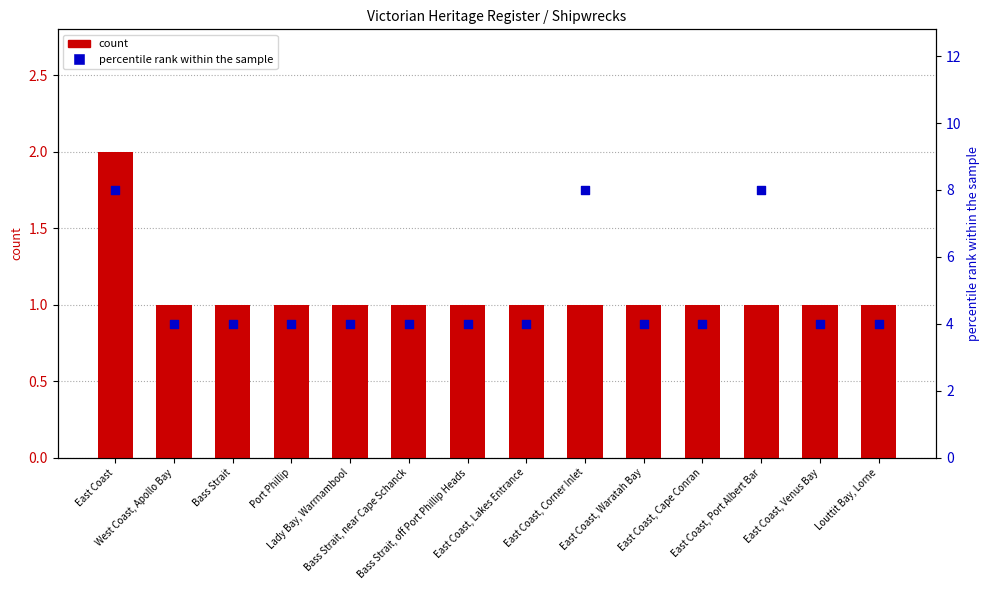

What are all the series names shown in the legend?

count, percentile rank within the sample